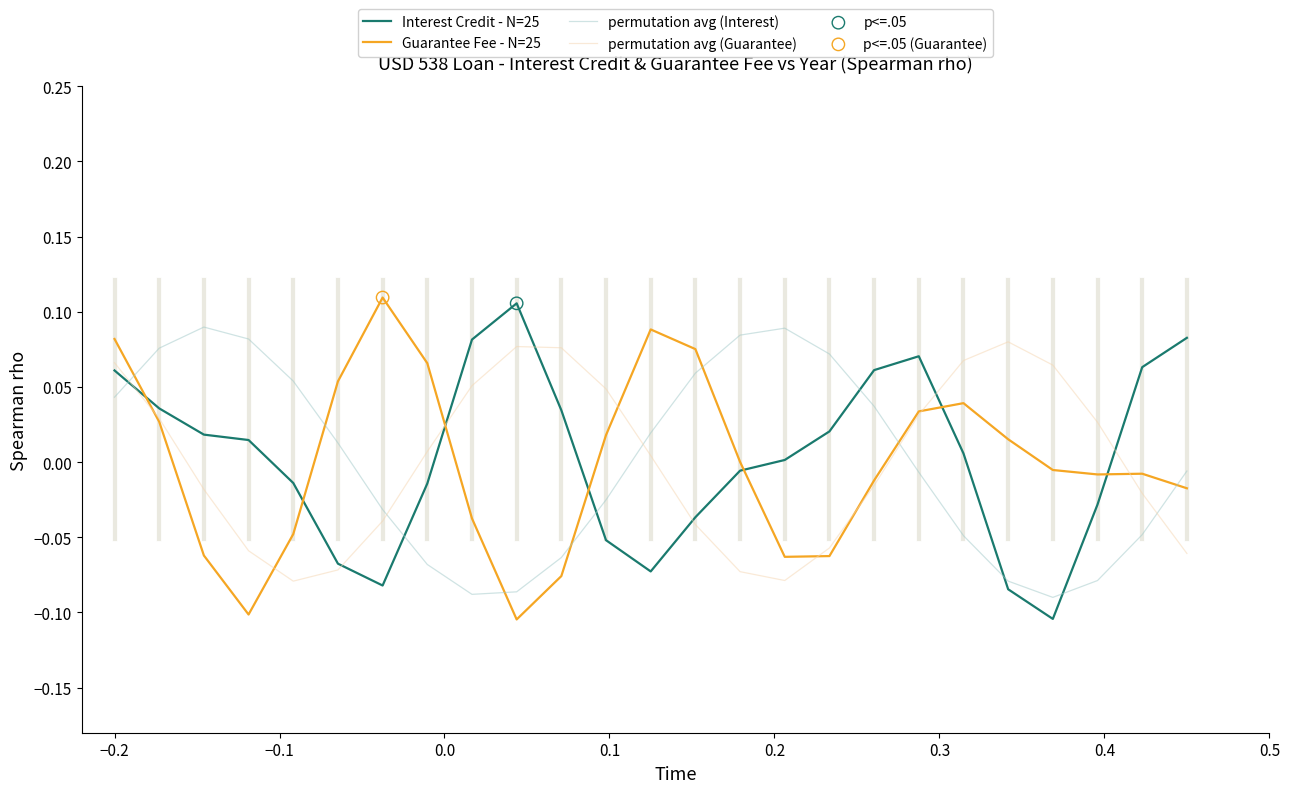

At how many categories does at least one series exceed 0?

25